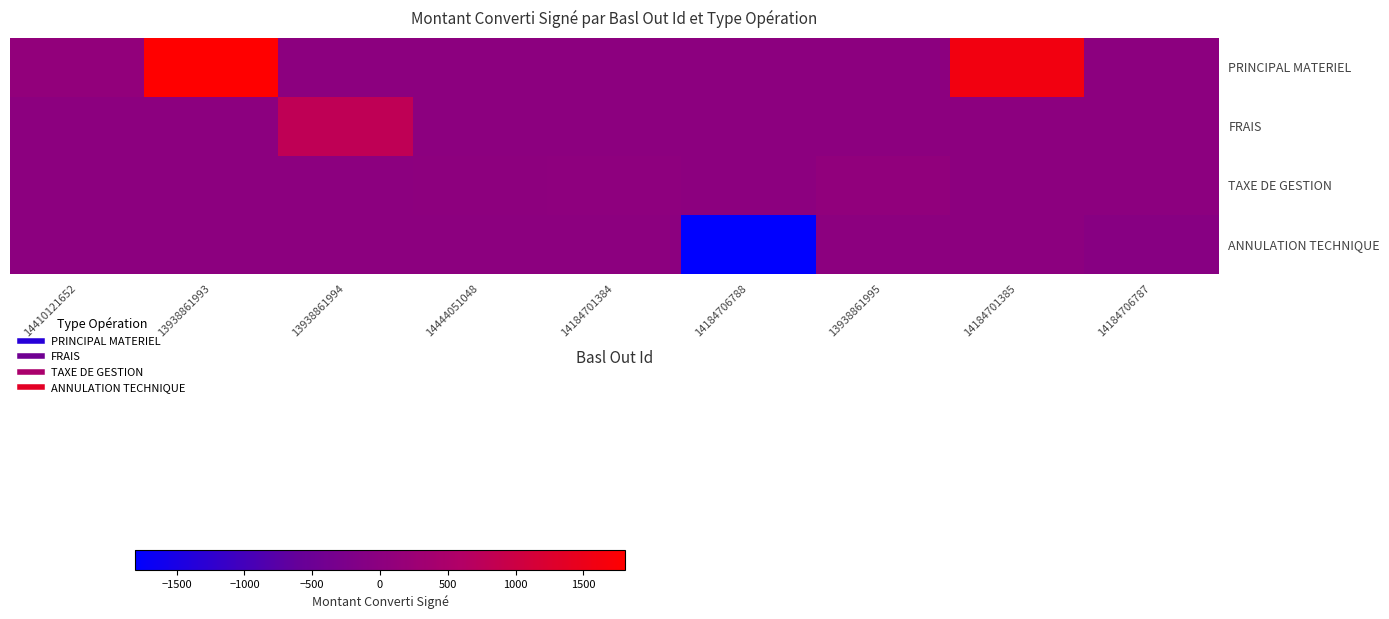

Count the number of categories in the chart.

9